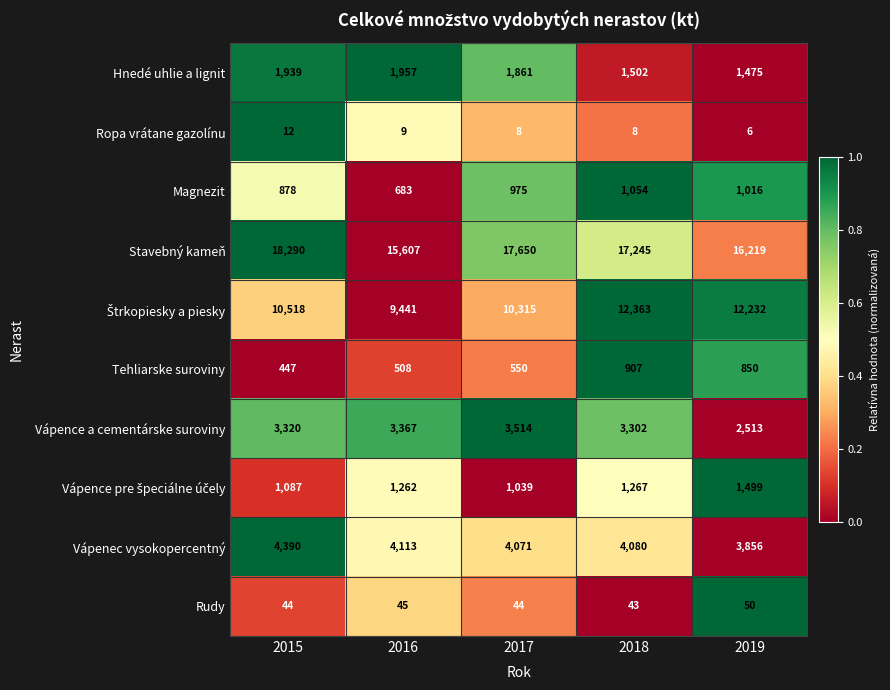

At which category is the sum across all series the highest?

2018